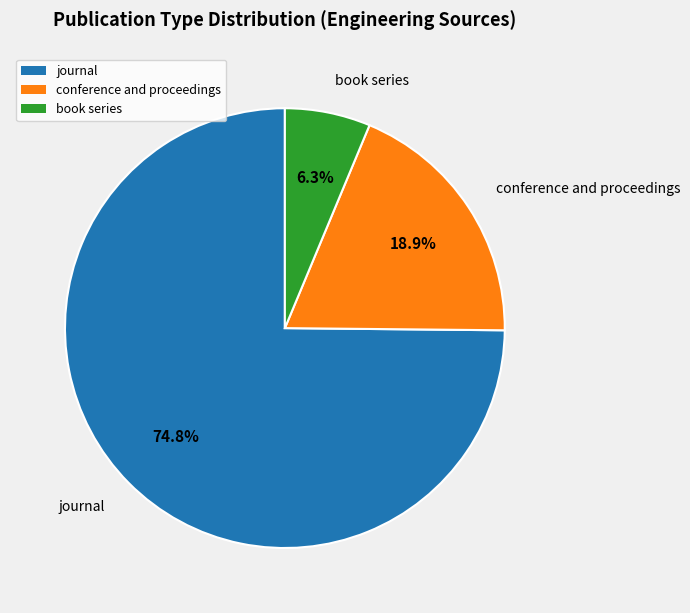

Which category has the biggest portion of the pie?

journal